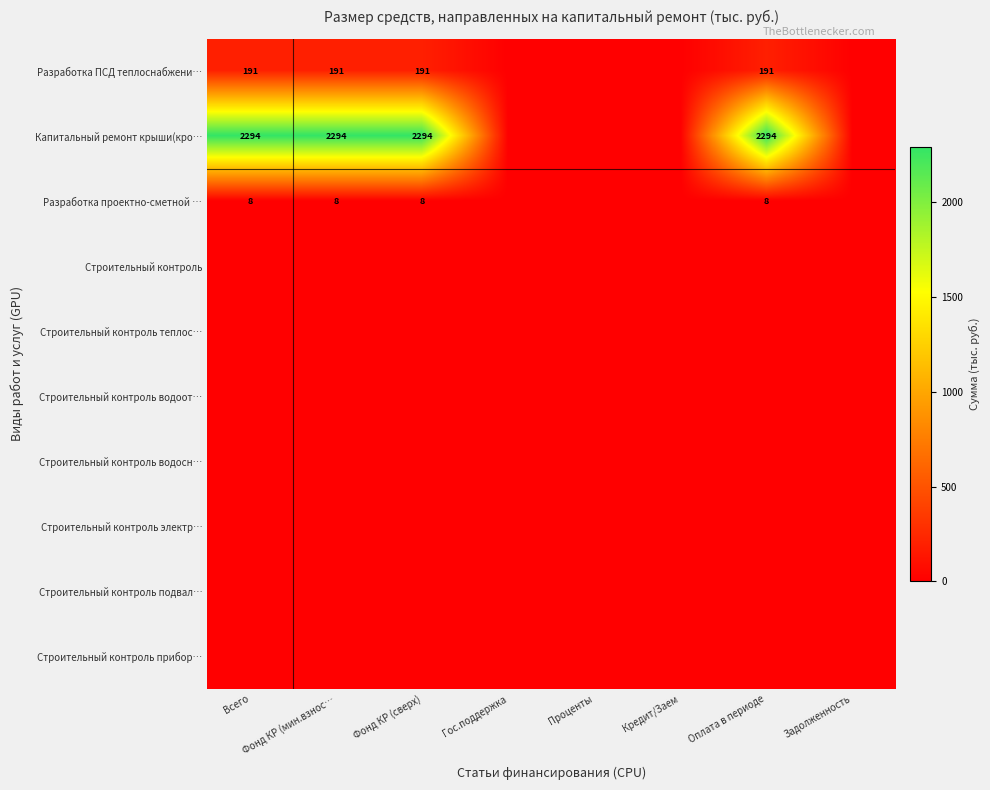

The value of Капитальный ремонт крыши(кро… at Всего is 1030. True or false?

False